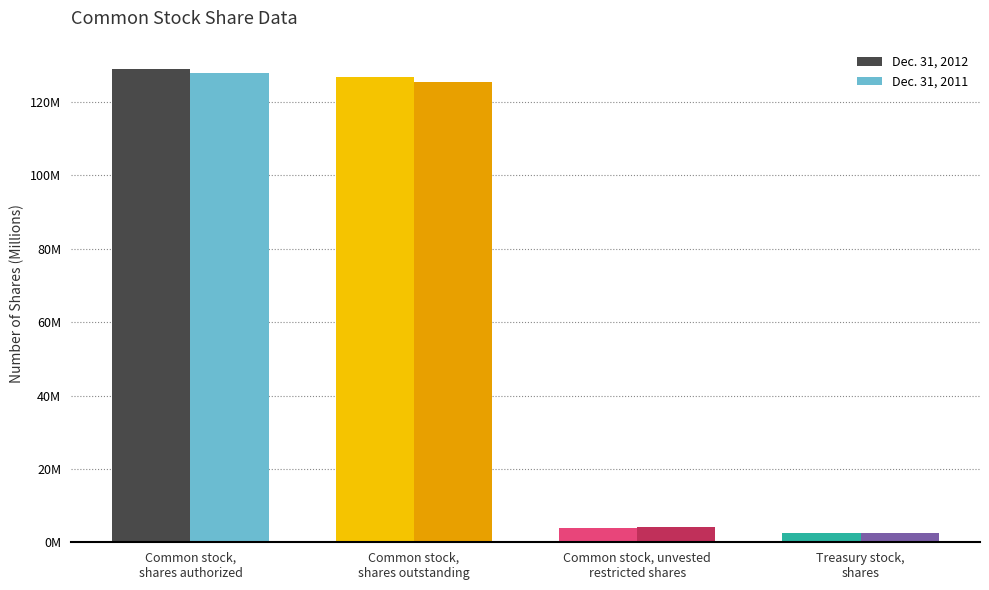

What is the minimum value shown in the chart?

2428401